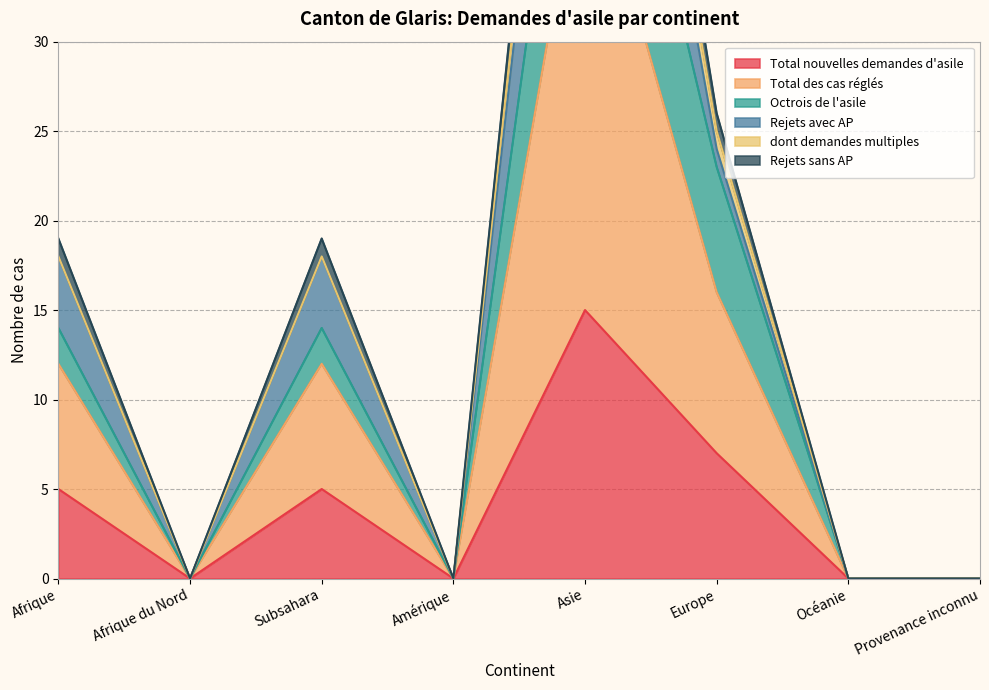

The Rejets sans AP series shows 42 at Asie. True or false?

True